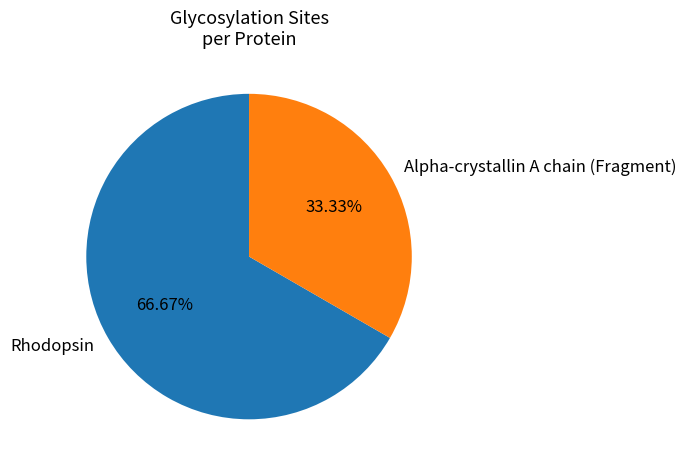

To the nearest percent, what portion does Rhodopsin represent?

67%